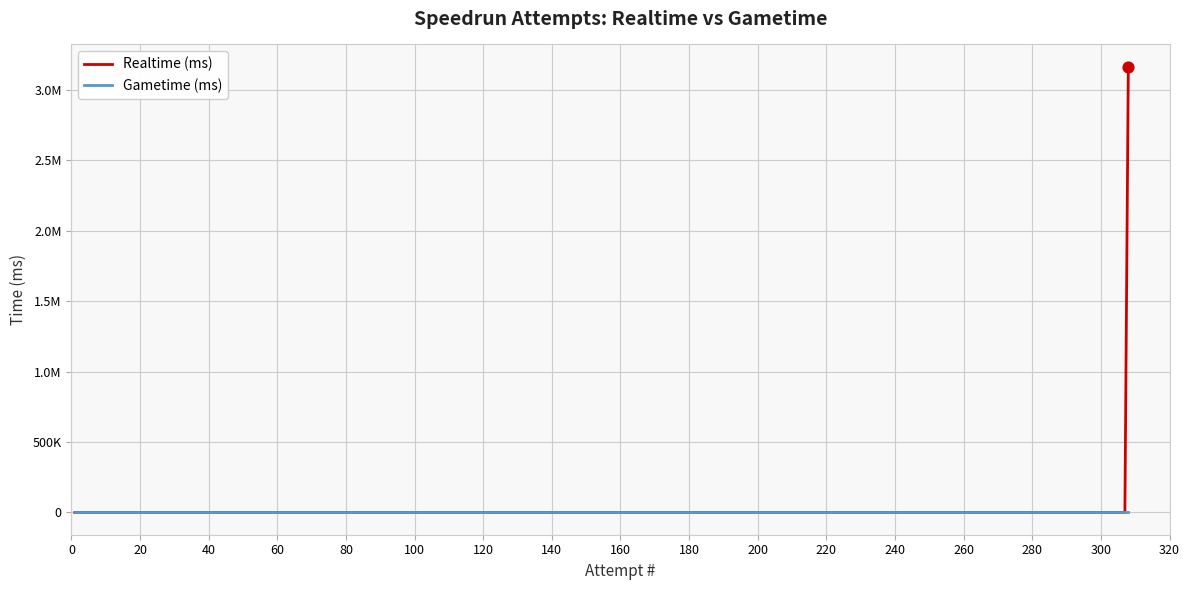

Does the chart have visible grid lines?

Yes